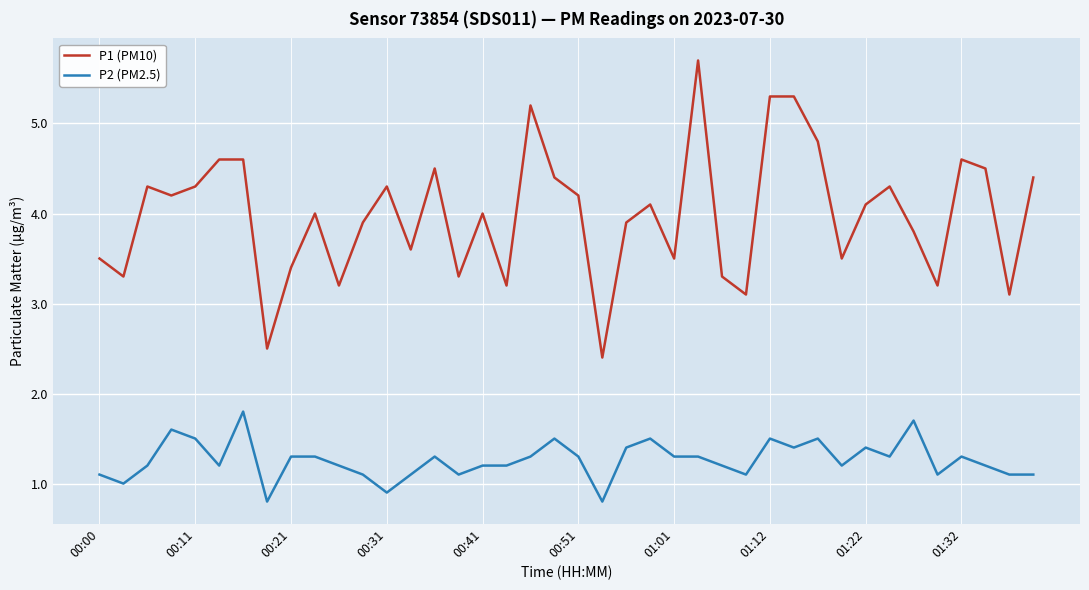

Which series has the widest spread of values?

P1 (PM10)